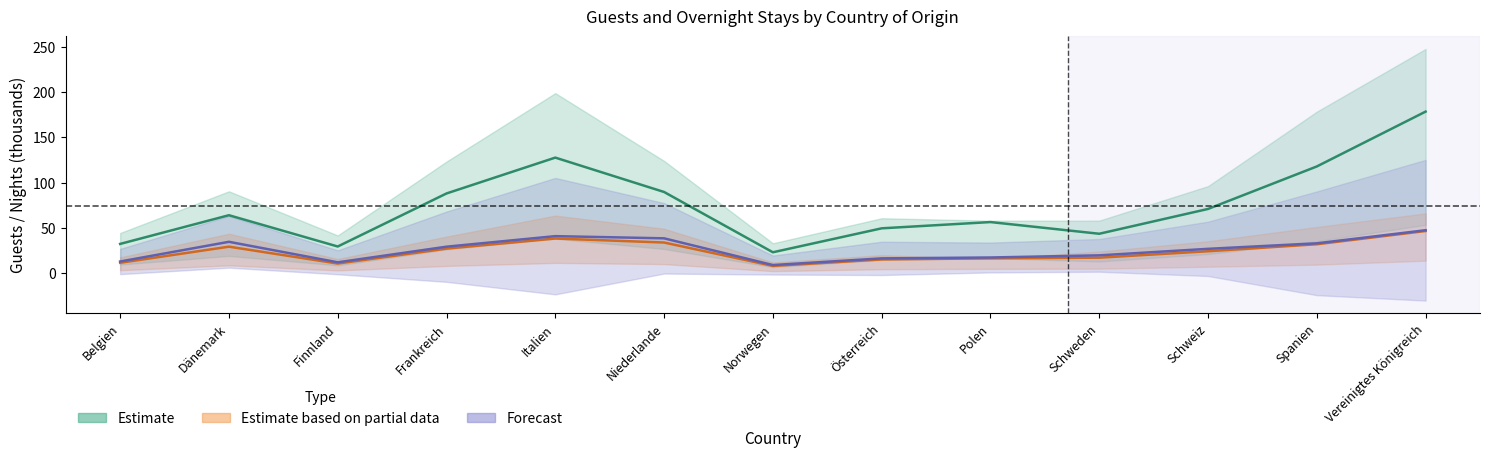

What is the sum of all Übernachtungen Apr 2019 values?

339.9